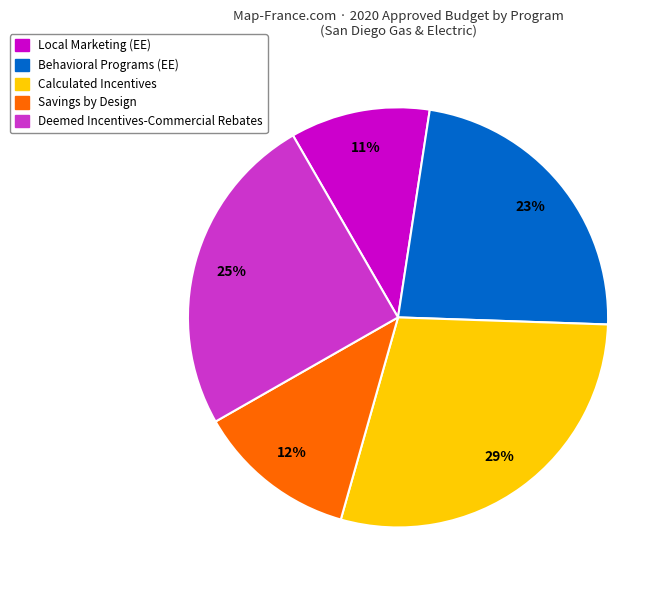

True or false: Savings by Design accounts for 12% of the total.

True